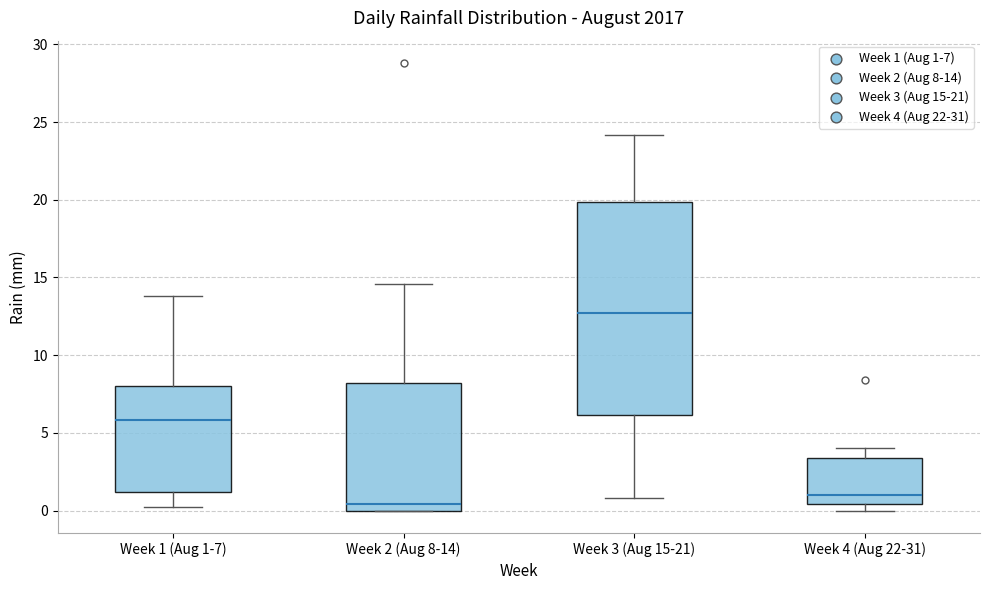

Which box is the tallest, from its lower edge to its upper edge?

Week 3 (Aug 15-21)